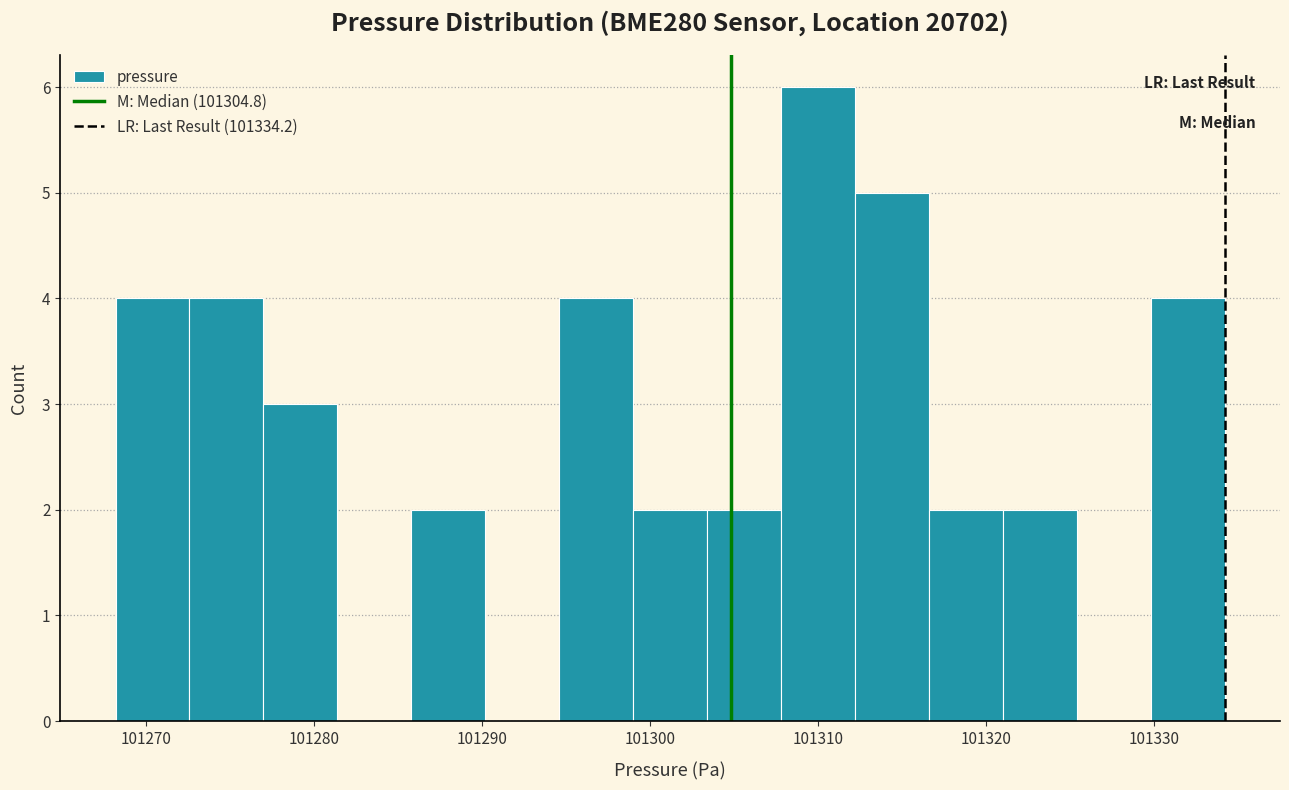

Reading left to right, transcribe this chart: for each bar, give the range it covers on the x-axis and its height. Neither the bar edges nor the heights are printed on the chart, so give them approximately, as read against the axes.

101268 to 101273: 4
101273 to 101277: 4
101277 to 101281: 3
101281 to 101286: 0
101286 to 101290: 2
101290 to 101295: 0
101295 to 101299: 4
101299 to 101303: 2
101303 to 101308: 2
101308 to 101312: 6
101312 to 101317: 5
101317 to 101321: 2
101321 to 101325: 2
101325 to 101330: 0
101330 to 101334: 4